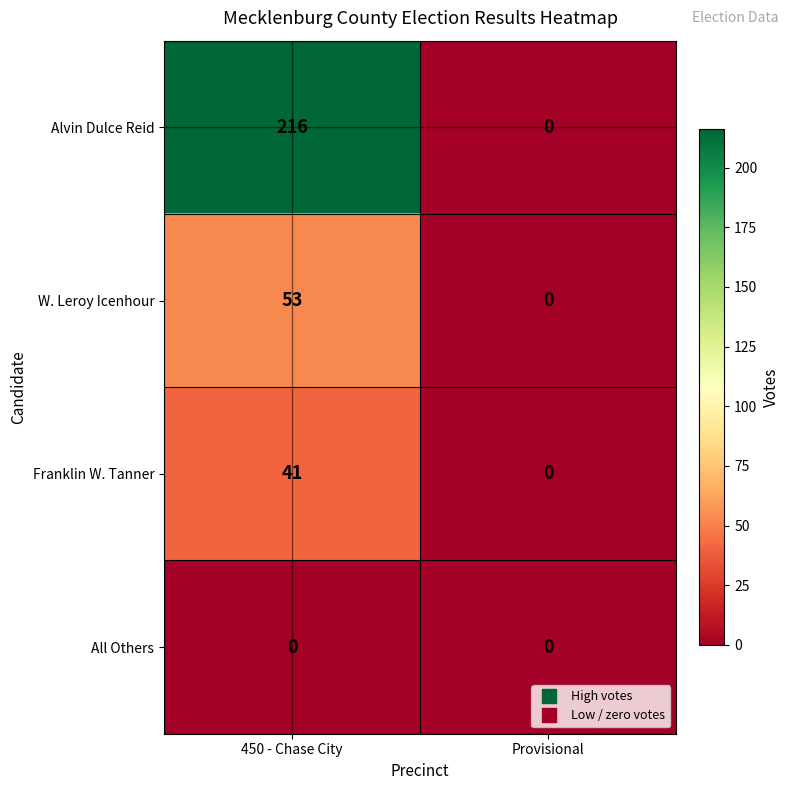

Rank the series by their maximum value, from highest to lowest.

Alvin Dulce Reid, W. Leroy Icenhour, Franklin W. Tanner, All Others